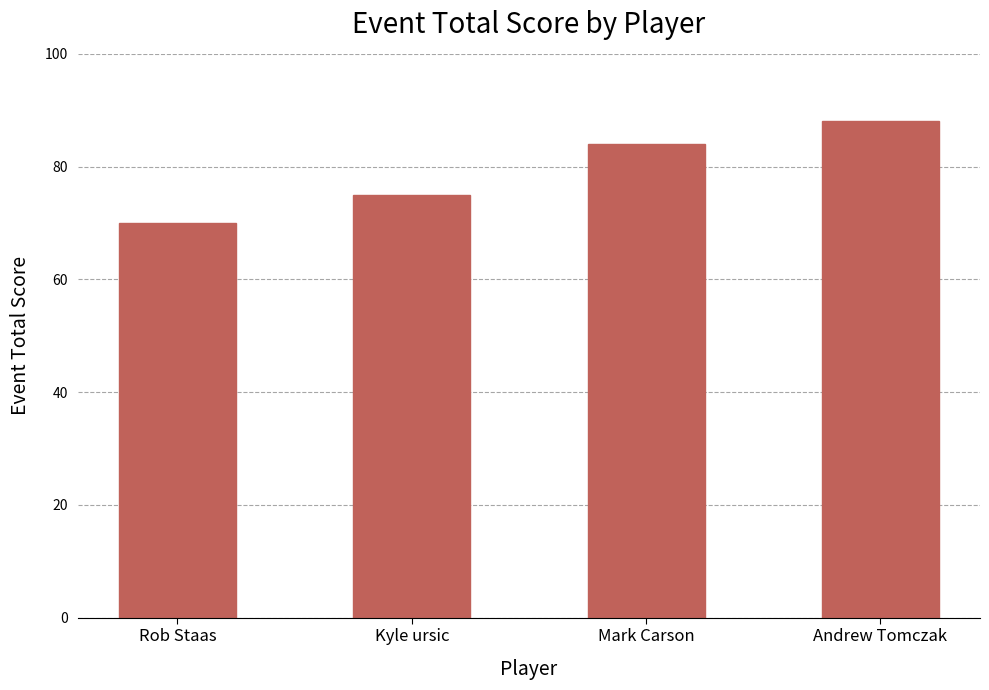

How many values are below 84?

2